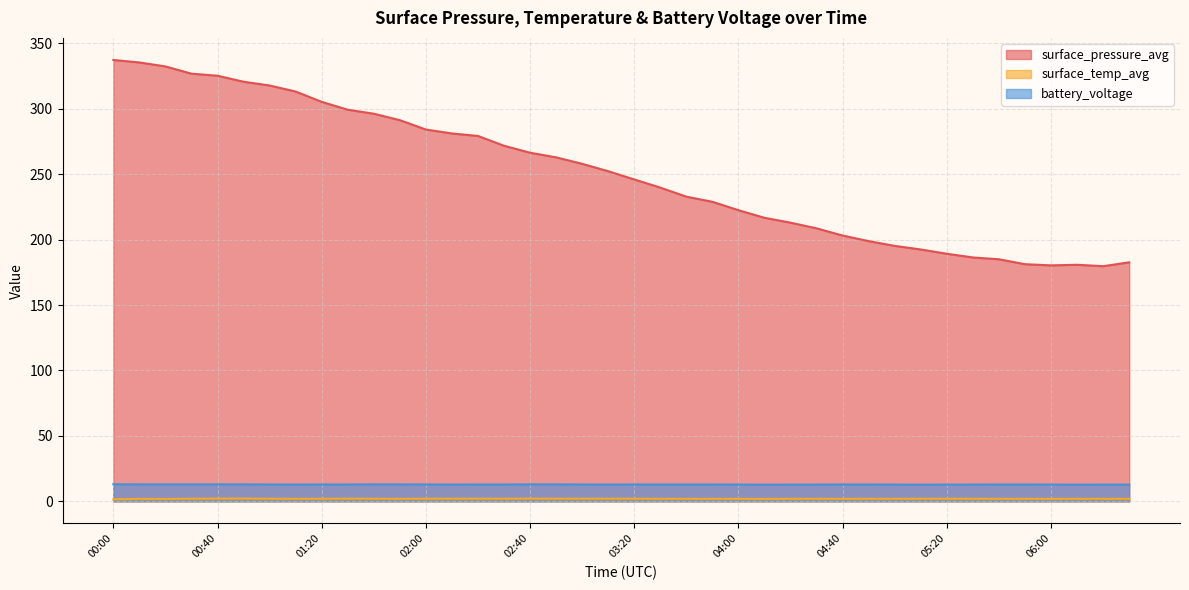

Which series has the widest spread of values?

surface_pressure_avg